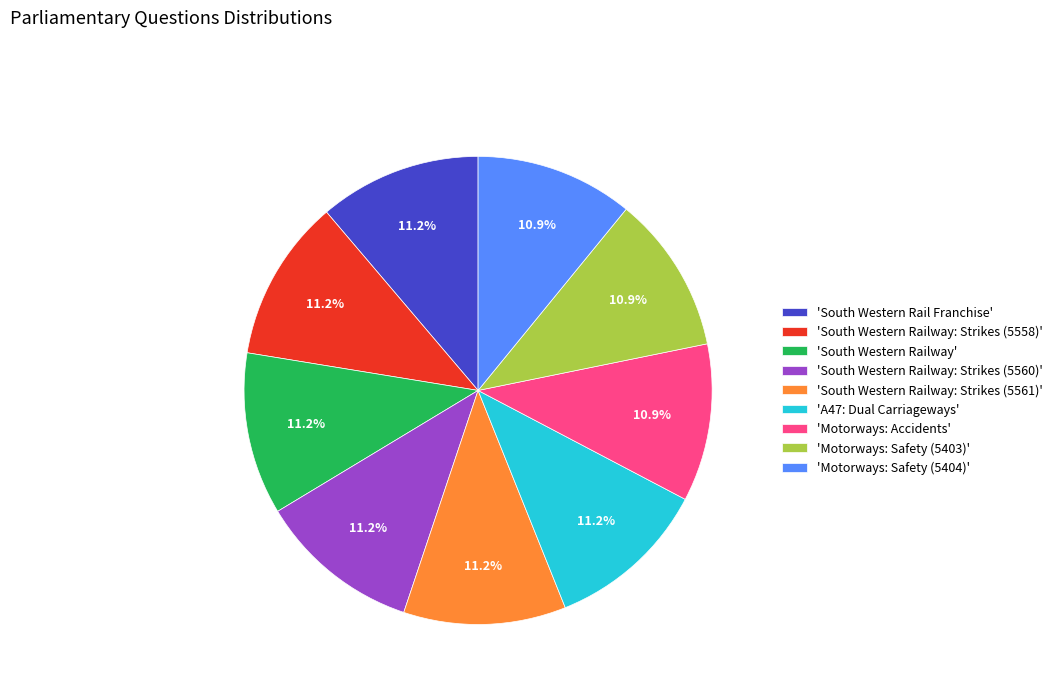

Count the number of slices in the pie.

9